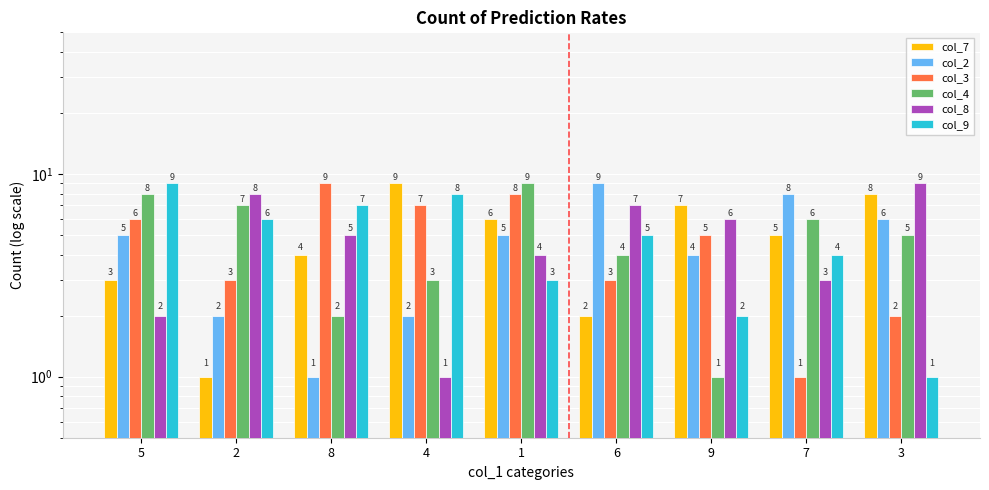

What is the label of the 8th bar from the left?

7